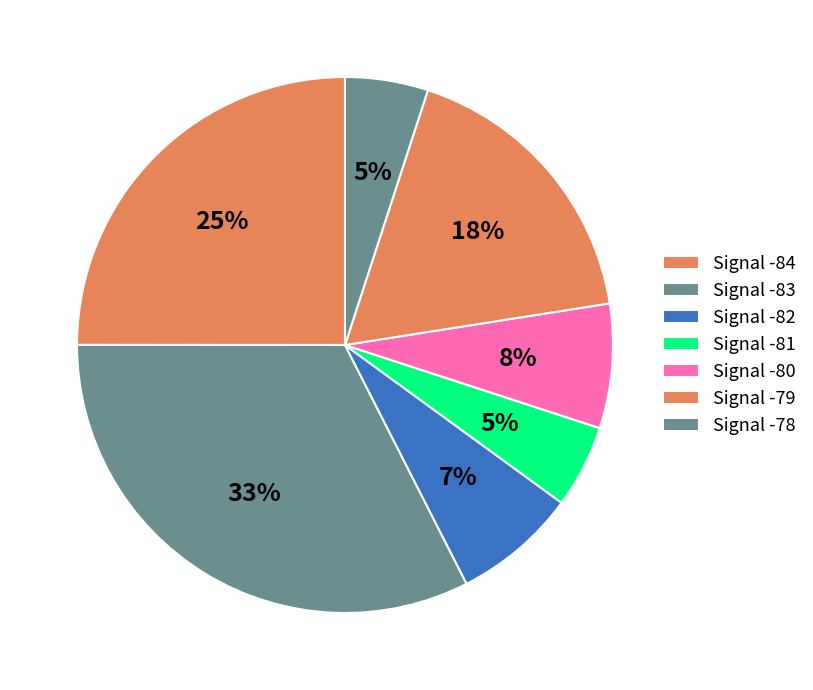

How many slices are in this pie chart?

7